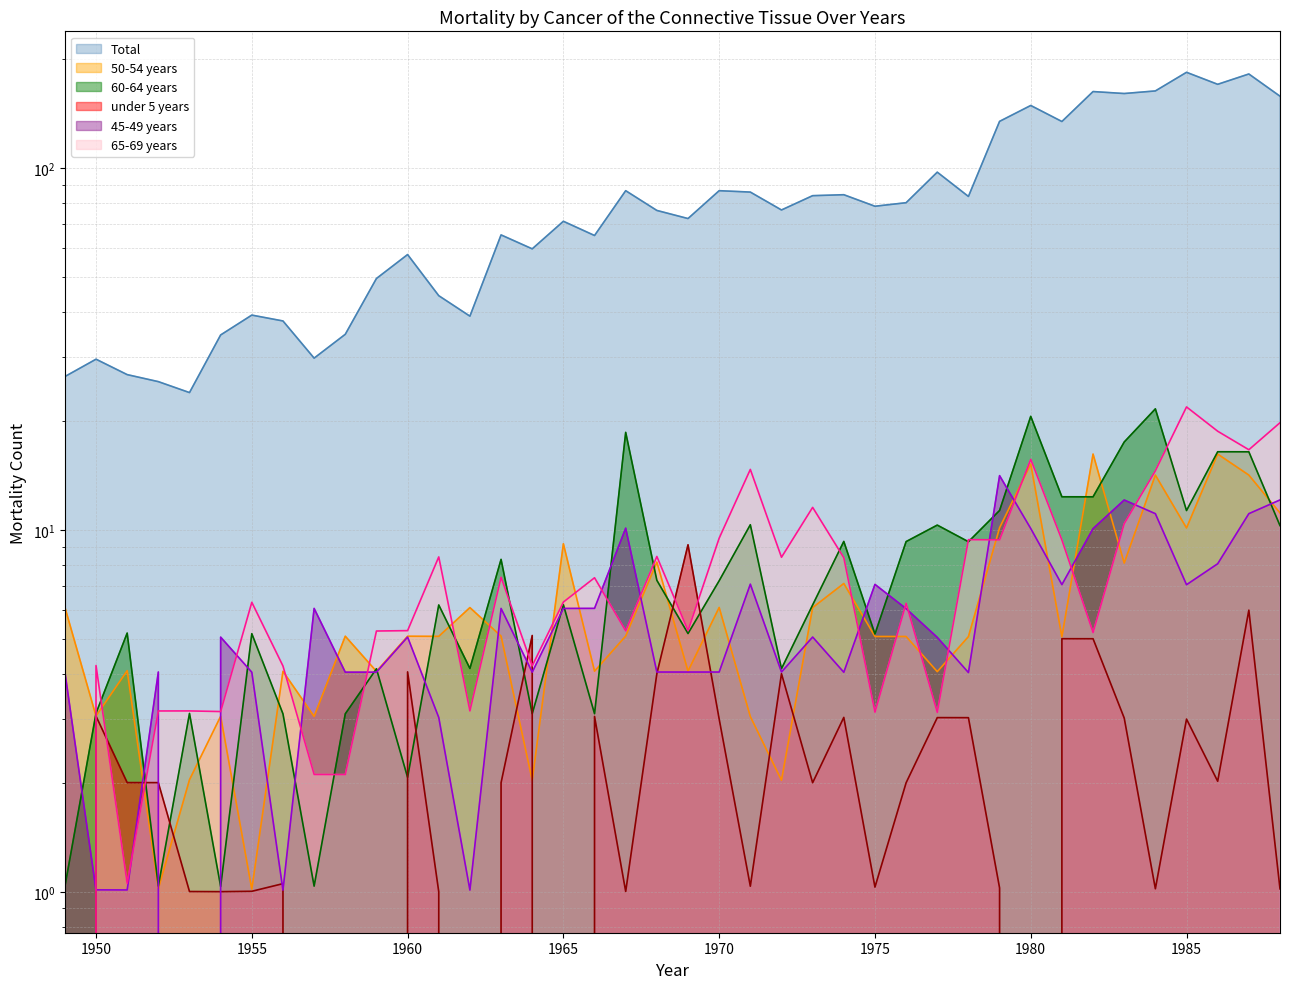

Is it true that 60-64 years (line) equals 2.1 at 1960?

True